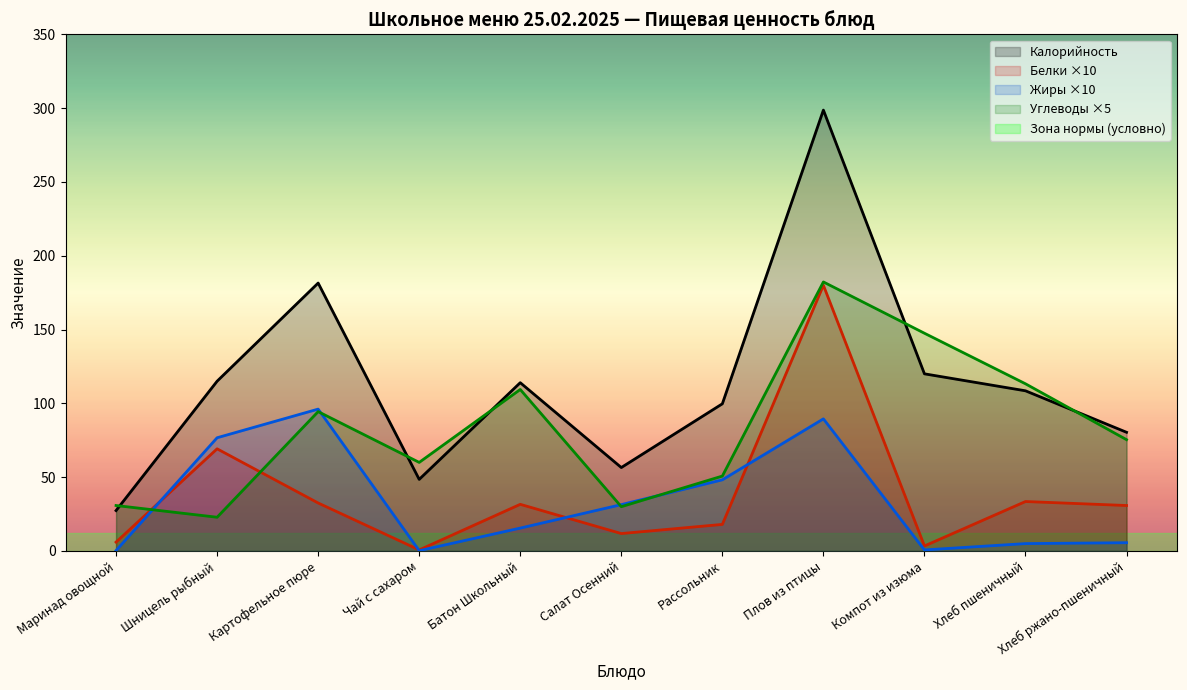

Which category has the highest value in the Калорийность series?

Плов из птицы